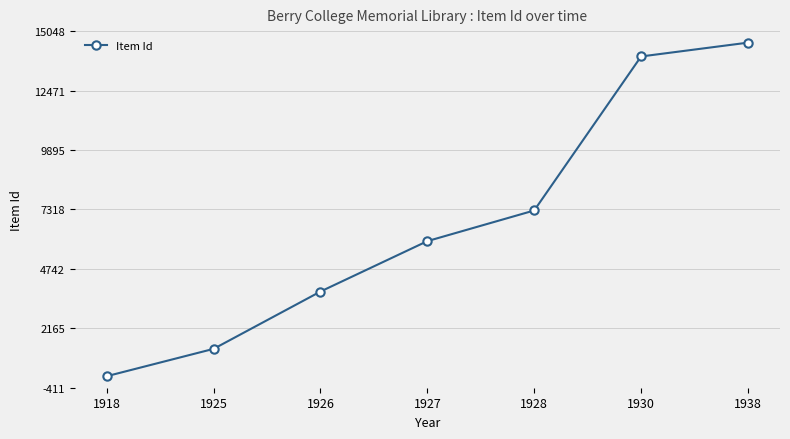

Reading right to left, list all the values displayed in this chart.

14548	13949	7273	5944	3759	1274	89